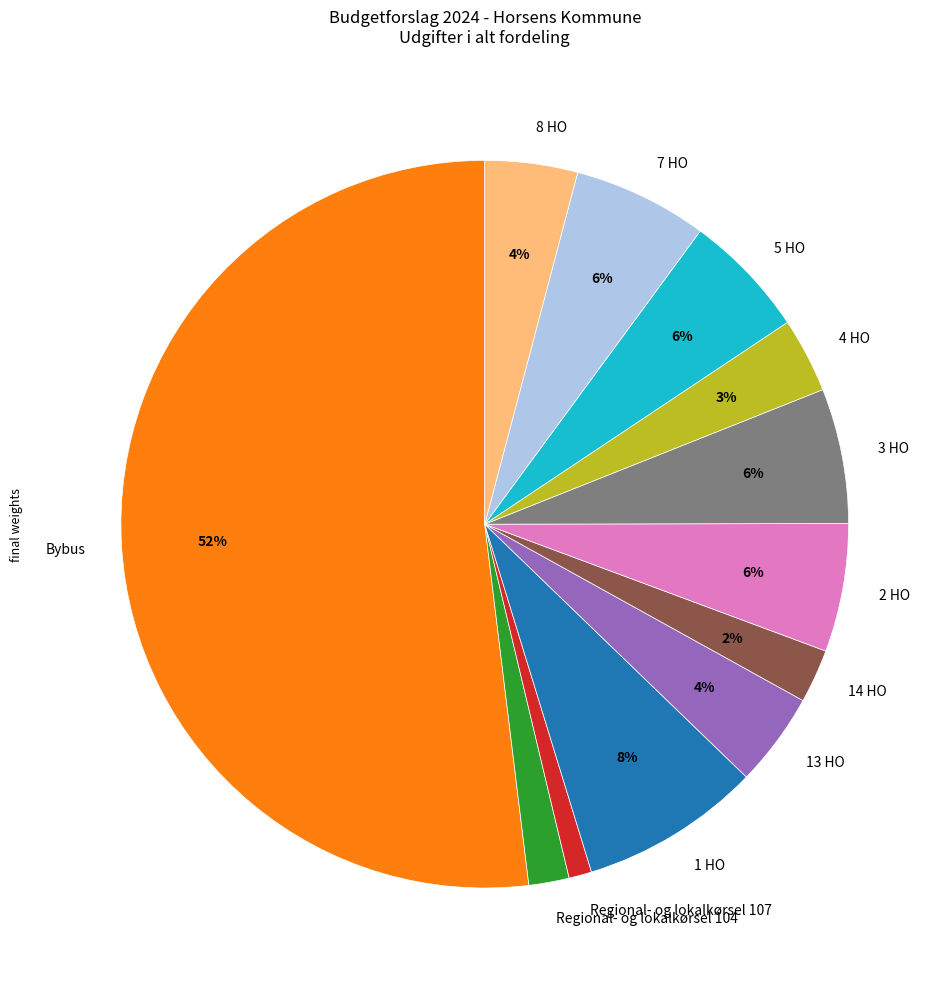

To the nearest percent, what portion does 8 HO represent?

4%